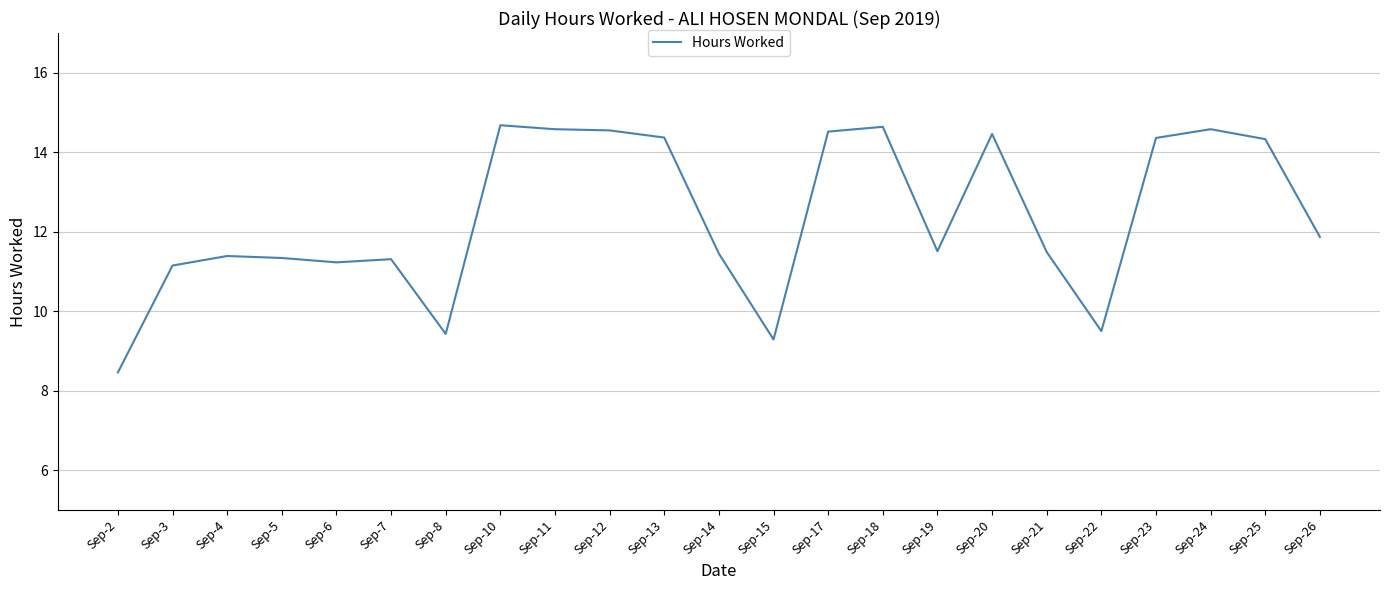

Read the value at Sep-17.

14.5